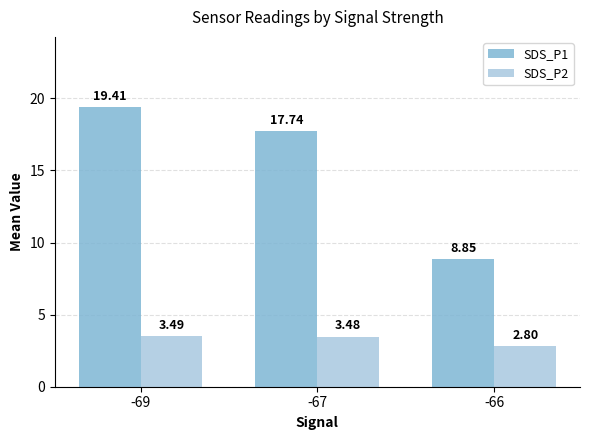

Between -69 and -66, which series saw the biggest shift?

SDS_P1